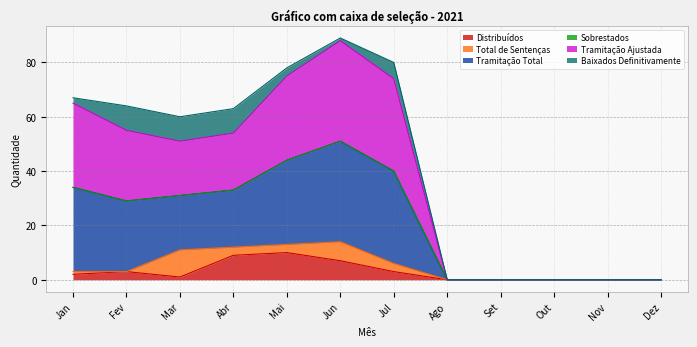

What is the maximum value shown in the chart?

89